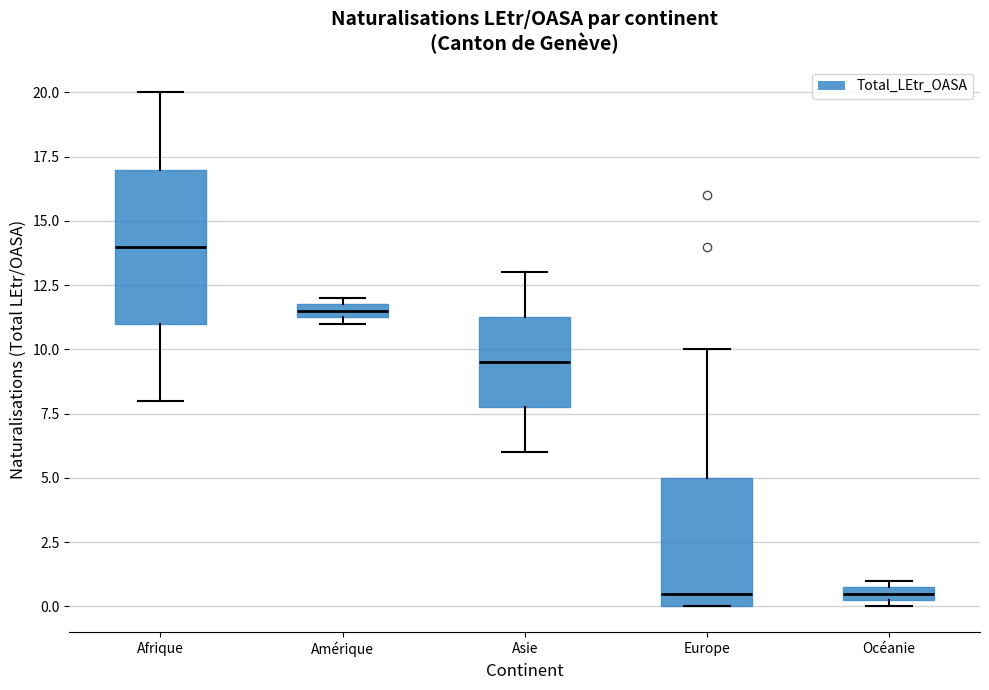

Where is the upper edge of the box for Amérique on the y-axis? The values are not printed on the chart, so give them approximately, as read against the axis.

12.0